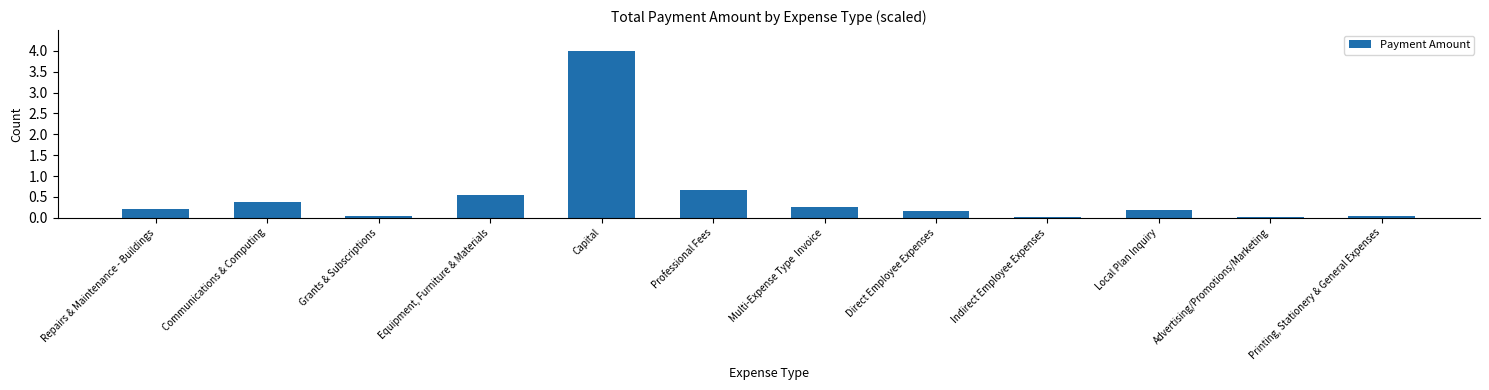

True or false: the data shows 0.2 at Local Plan Inquiry.

True